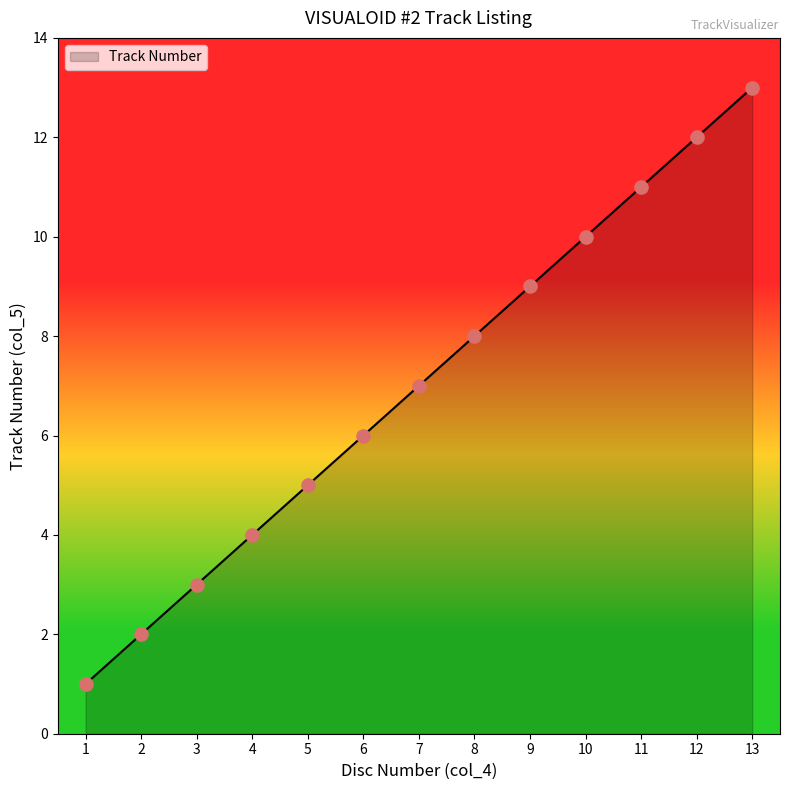

What is the ratio of the value at 13 to the value at 6?

2.2